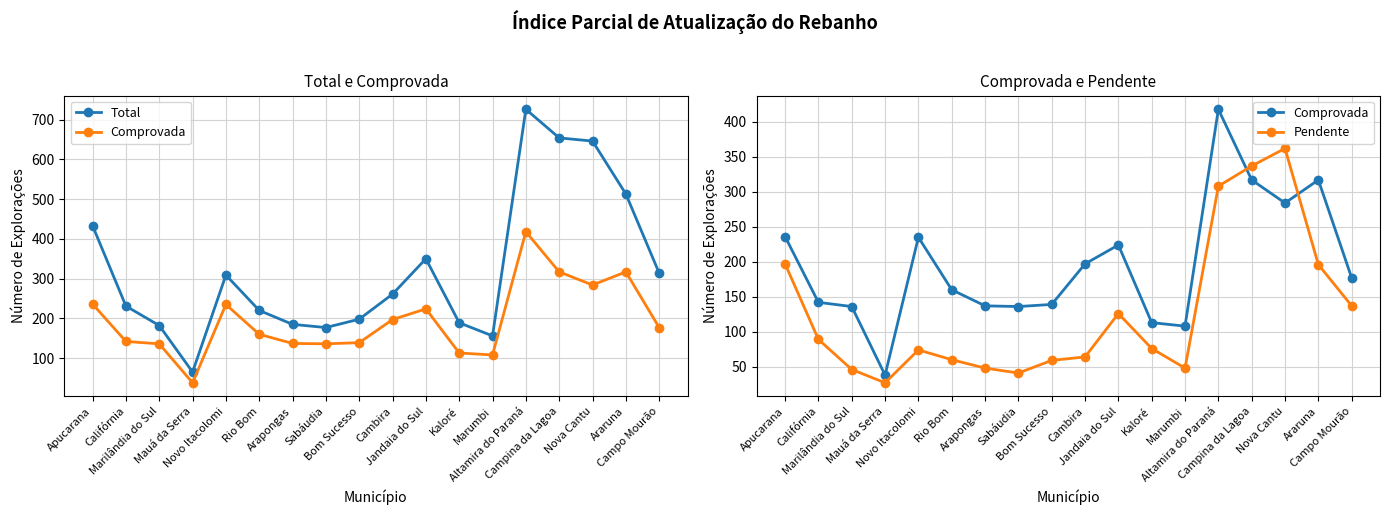

Does the chart have visible grid lines?

Yes